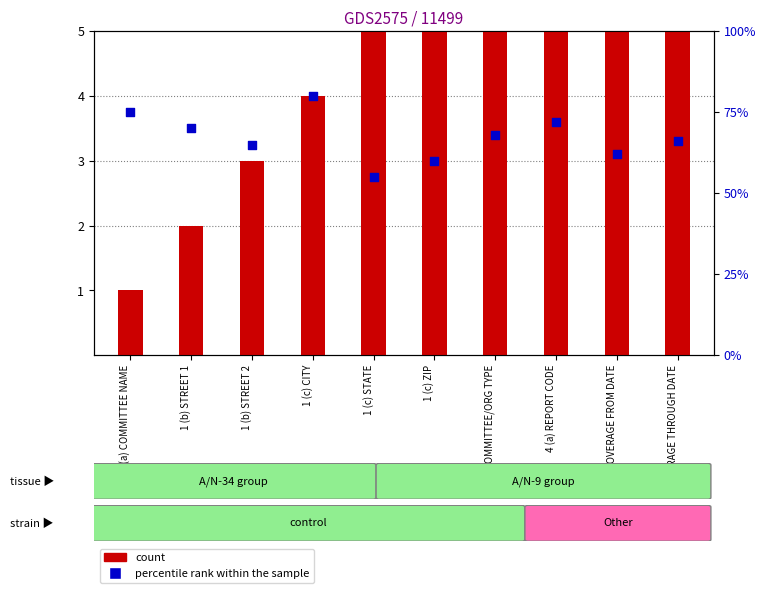

What are all the series names shown in the legend?

count, percentile rank within the sample